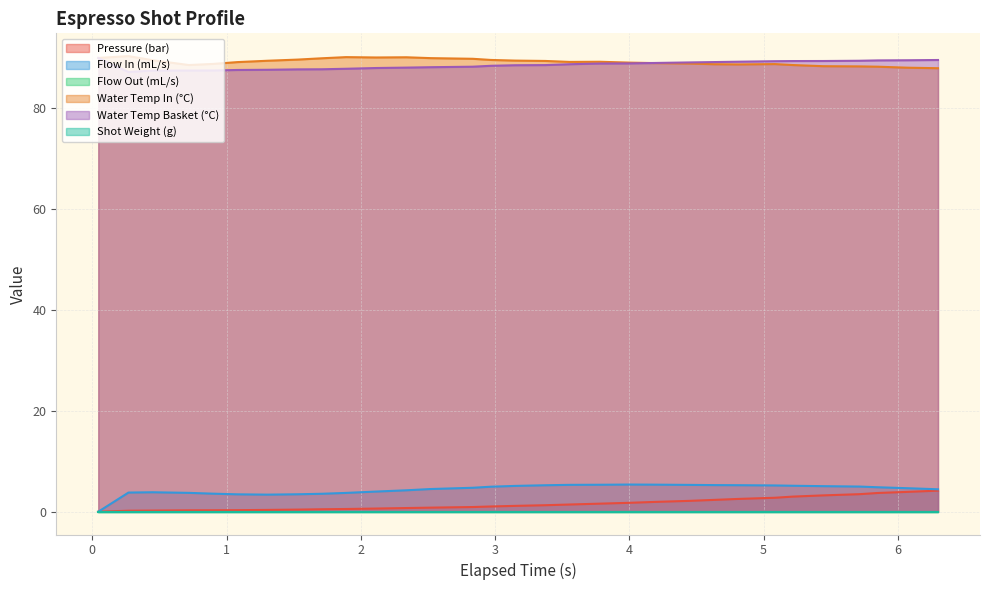

True or false: flow_in and water_temperature_in intersect in this chart.

False